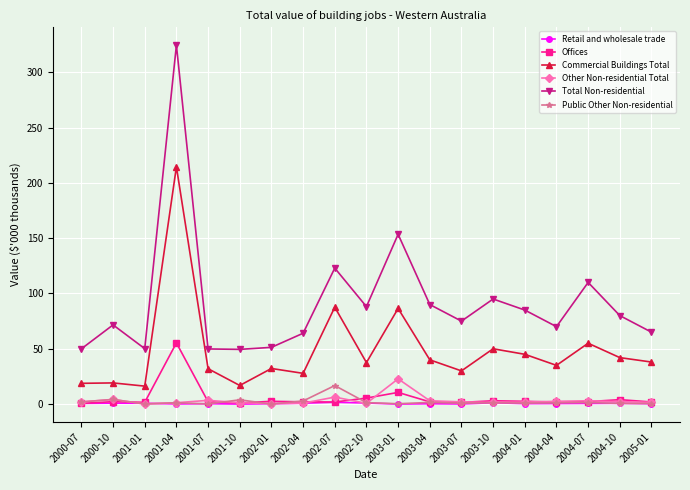

True or false: Total Non-residential and Commercial Buildings Total intersect in this chart.

False